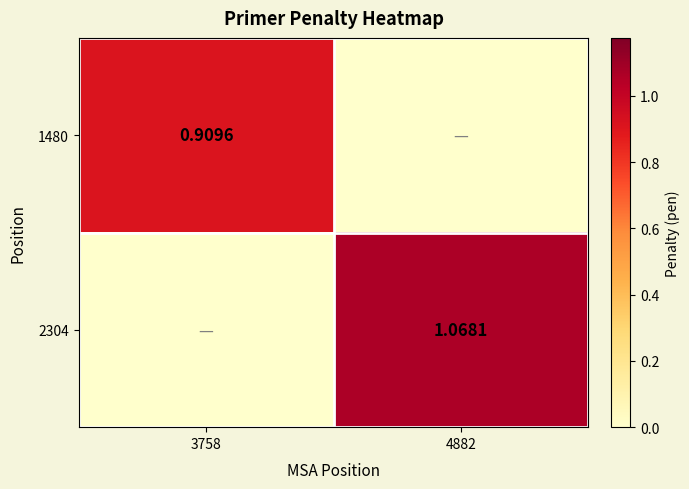

Is the value of 2304 at 4882 greater than the value of 1480 at 3758?

Yes